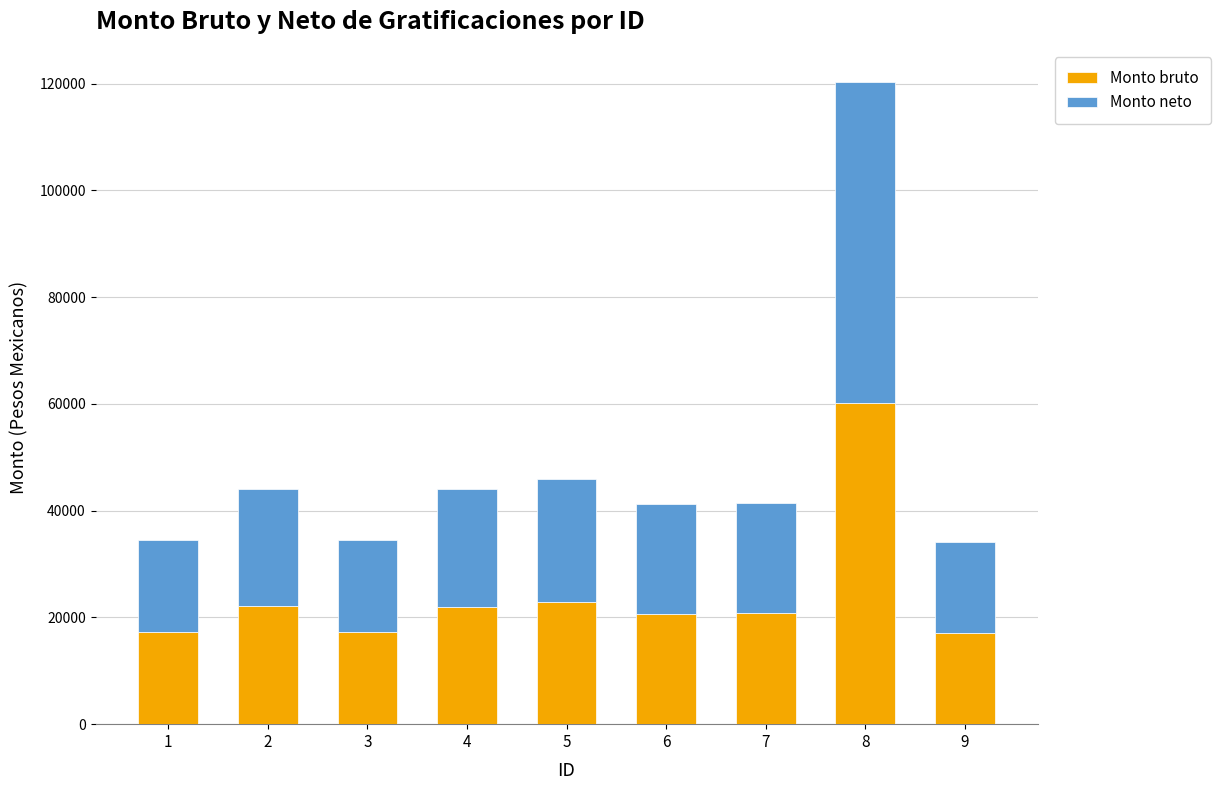

The value of Monto bruto at 1 is 25713.6. True or false?

False